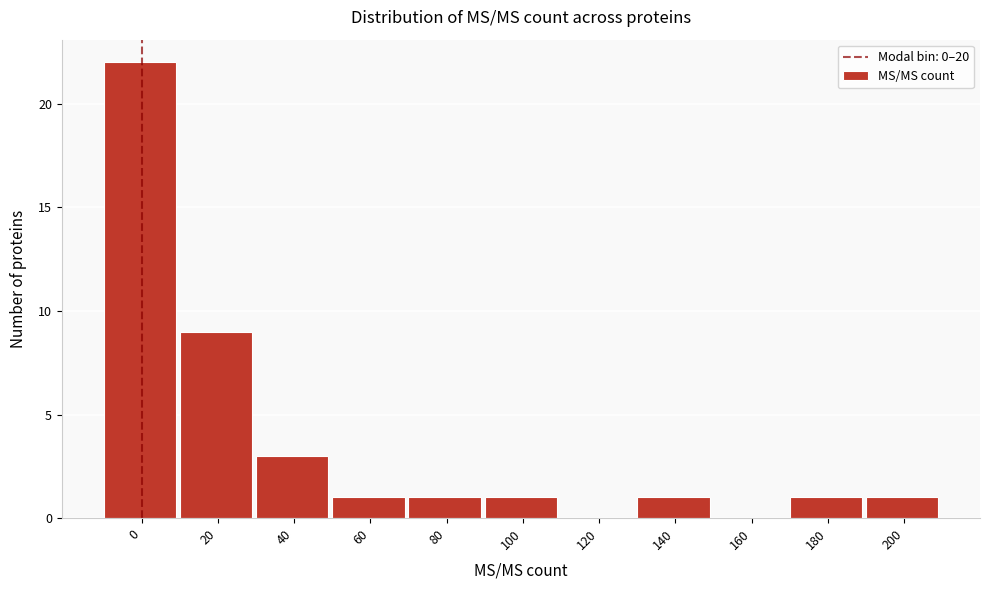

Reading right to left, transcribe all the data shown in this chart.

200=1	180=1	160=0	140=1	120=0	100=1	80=1	60=1	40=3	20=9	0=22